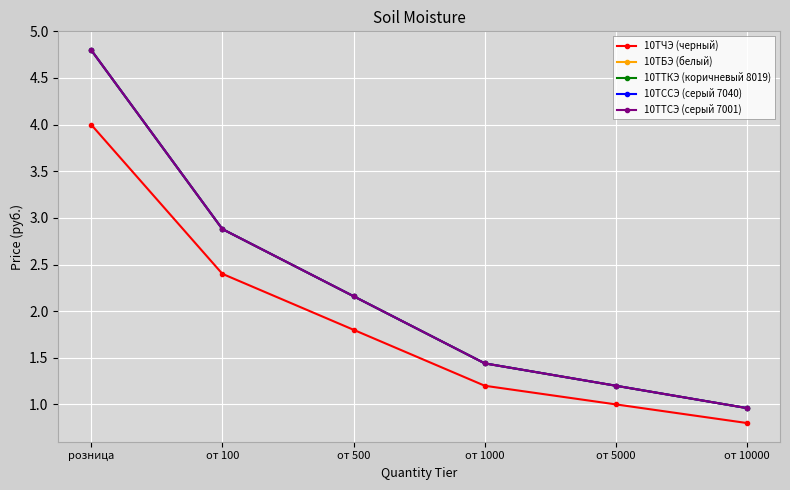

What is the difference between the highest and lowest values at от 10000?

0.2